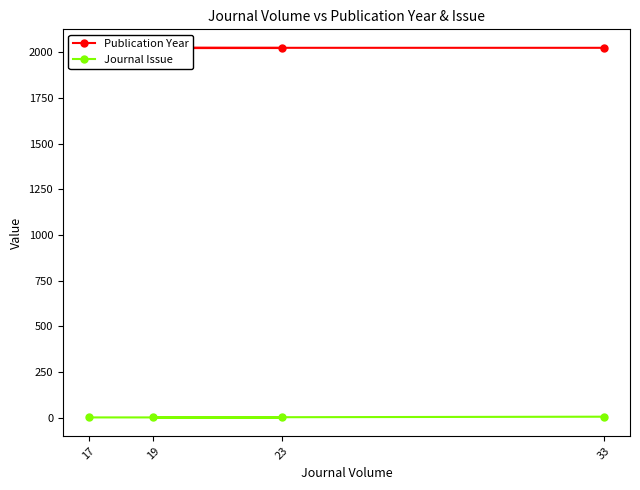

How many categories are shown in the chart?

4